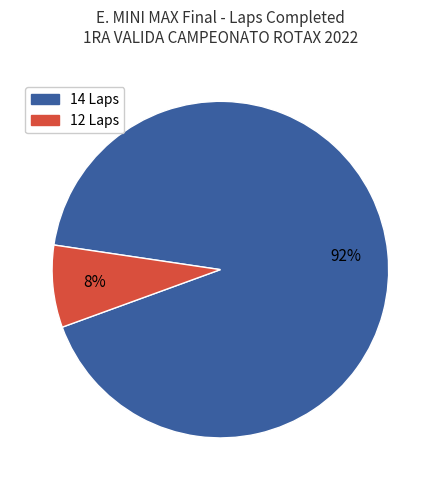

Is there a majority slice in this chart?

Yes